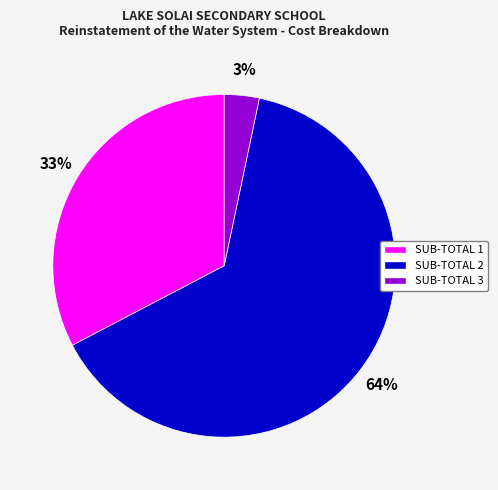

Count the number of slices in the pie.

3